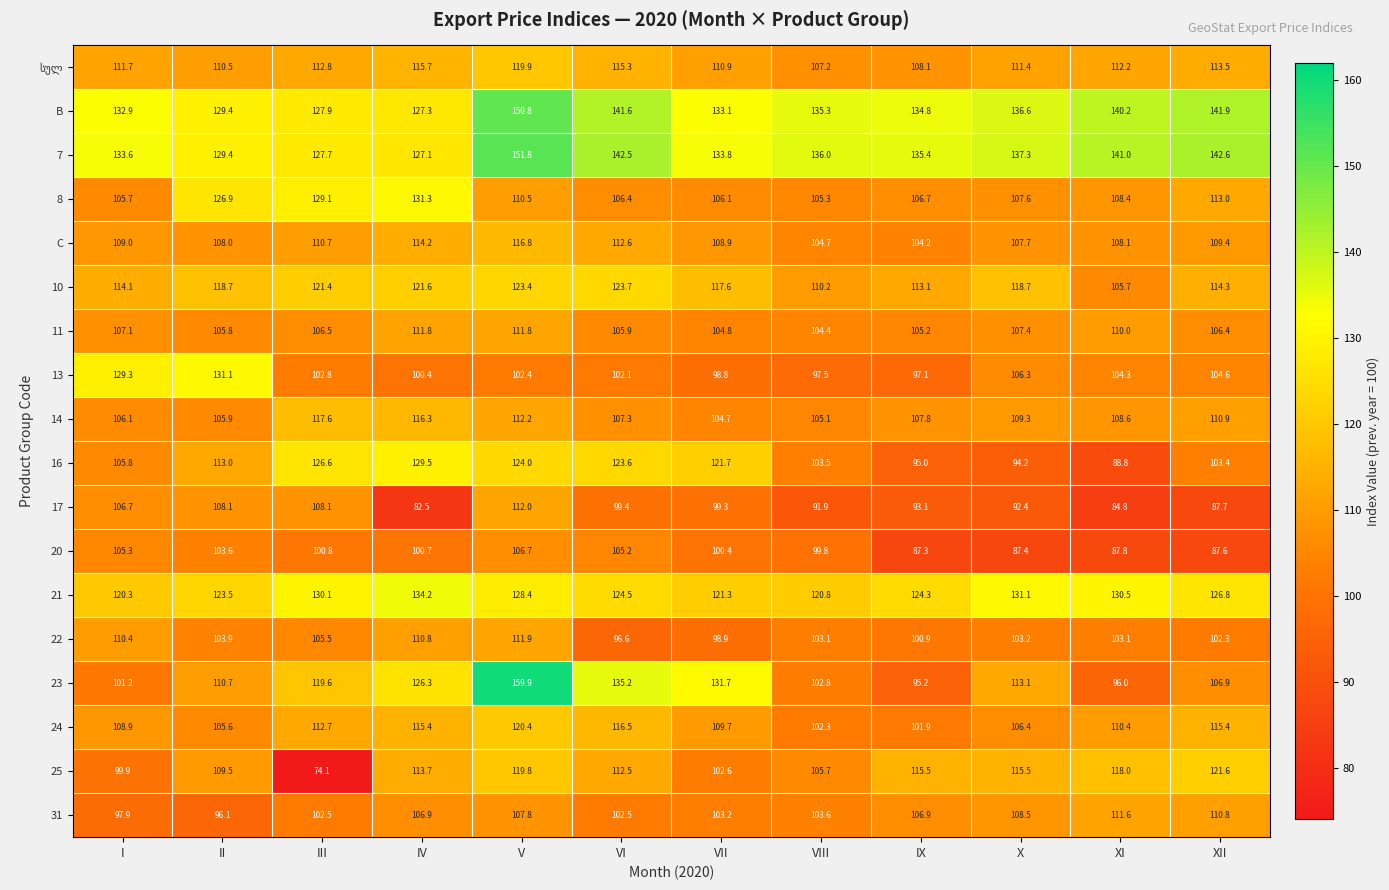

How many distinct data groups are displayed?

18